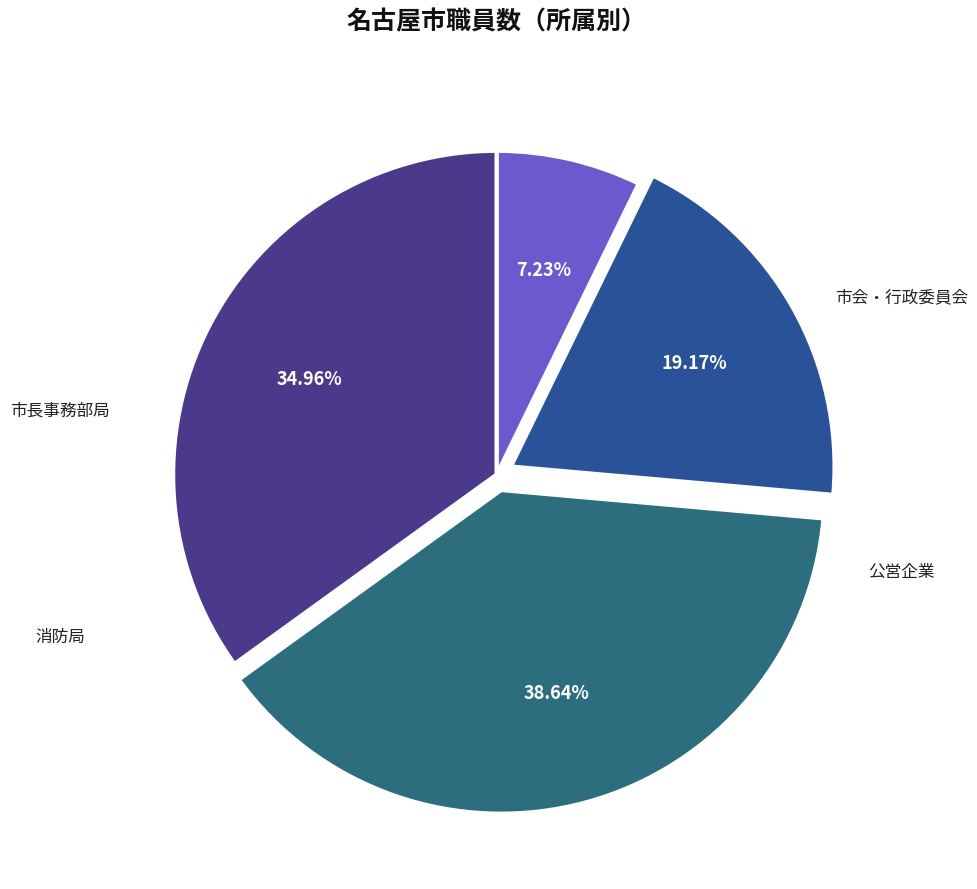

How many segments does this pie chart have?

4